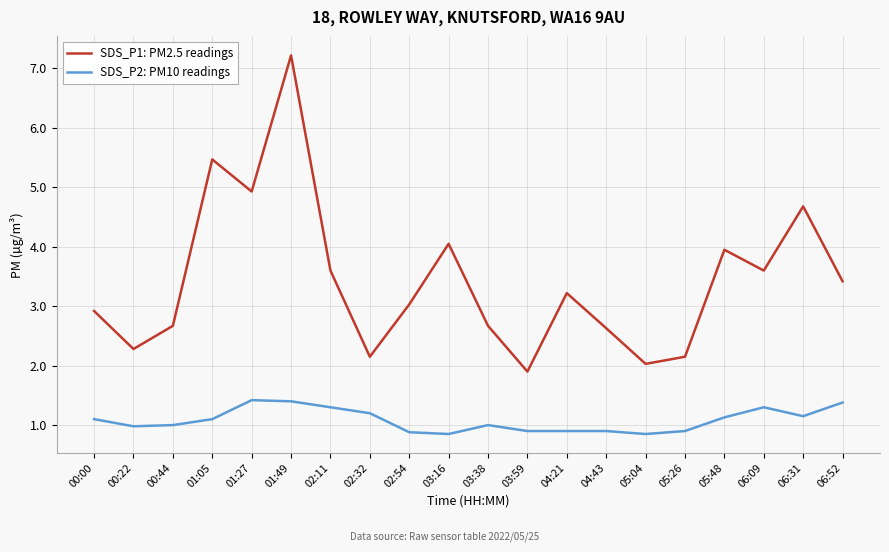

Which series changed the most between 01:49 and 05:48?

SDS_P1: PM2.5 readings